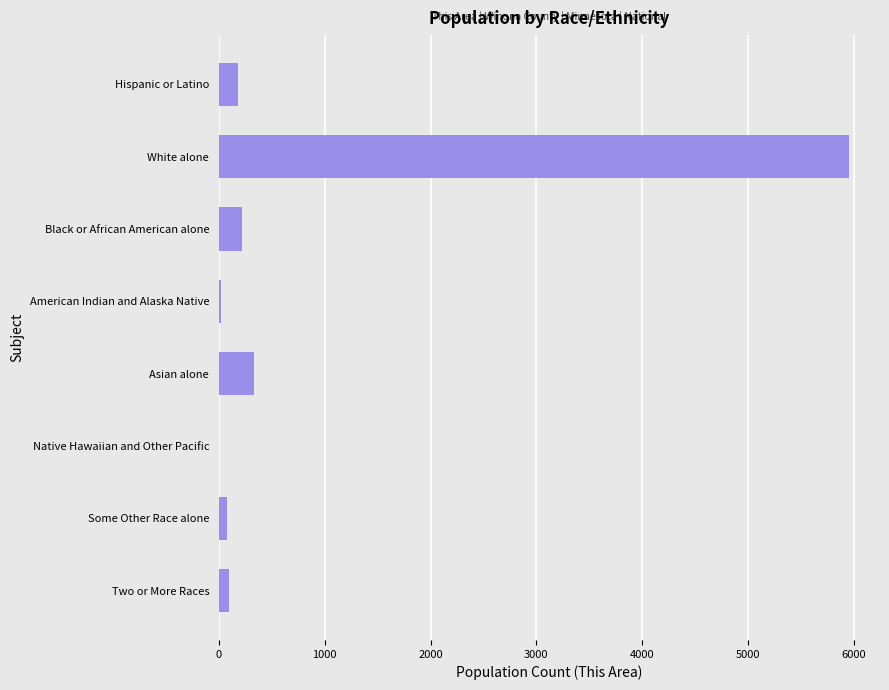

How many distinct data groups are displayed?

1